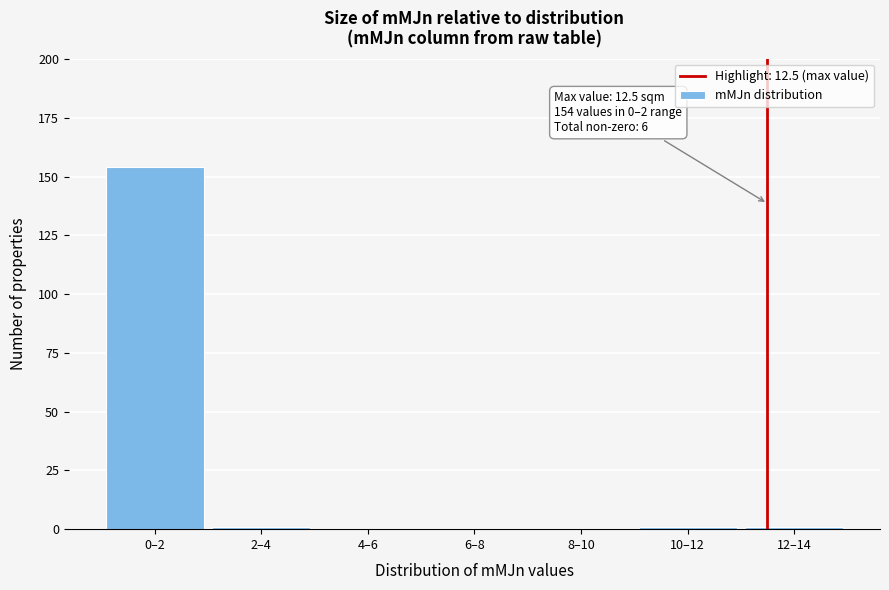

Reading left to right, transcribe all the data shown in this chart.

0–2=154	2–4=1	4–6=0	6–8=0	8–10=0	10–12=1	12–14=1